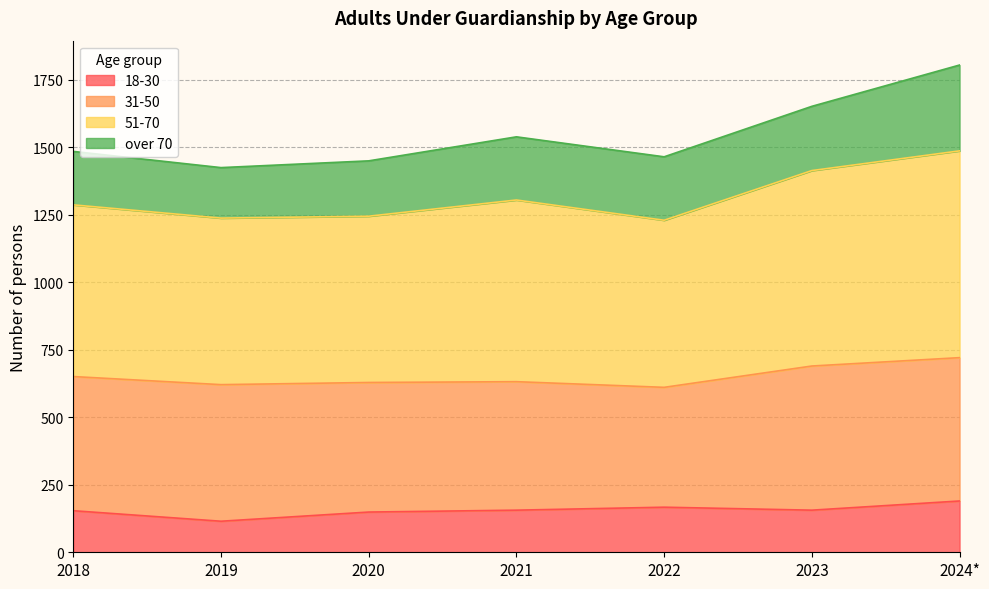

Which series has the largest range (max minus min)?

51-70